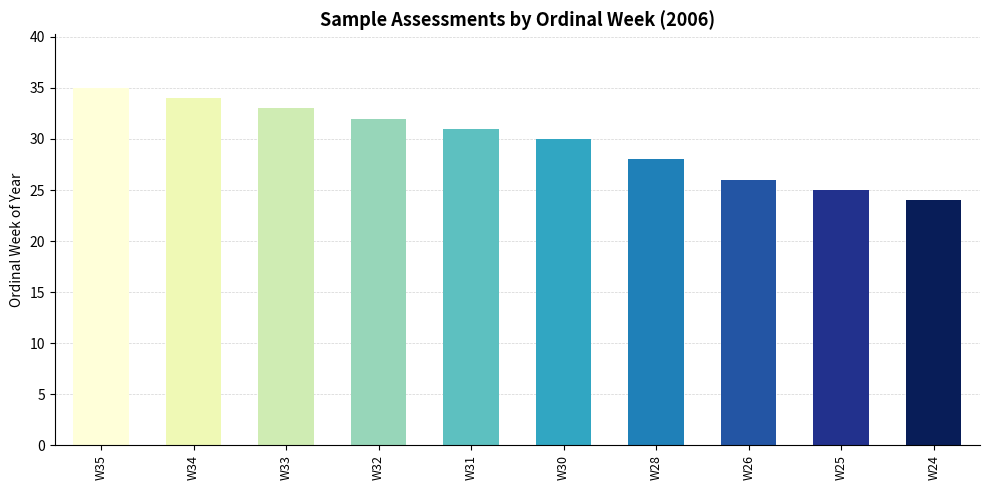

Approximately how many times larger is the value at W33 compared to W28?

1.2